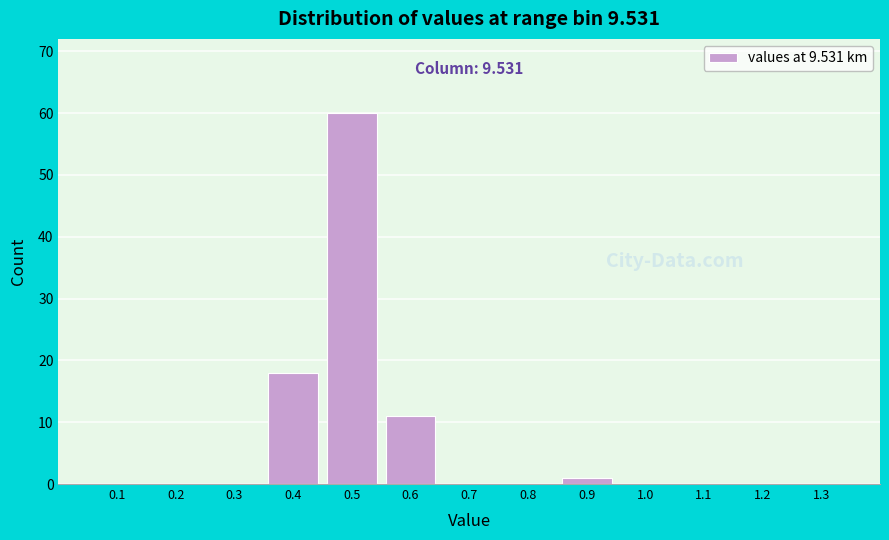

Reading left to right, transcribe all the data shown in this chart.

0.1=0	0.2=0	0.3=0	0.4=18	0.5=60	0.6=11	0.7=0	0.8=0	0.9=1	1.0=0	1.1=0	1.2=0	1.3=0